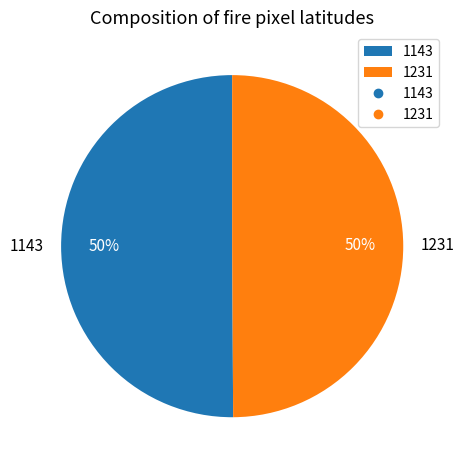

What is the ratio of the value at 1143 to the value at 1231?

1.0